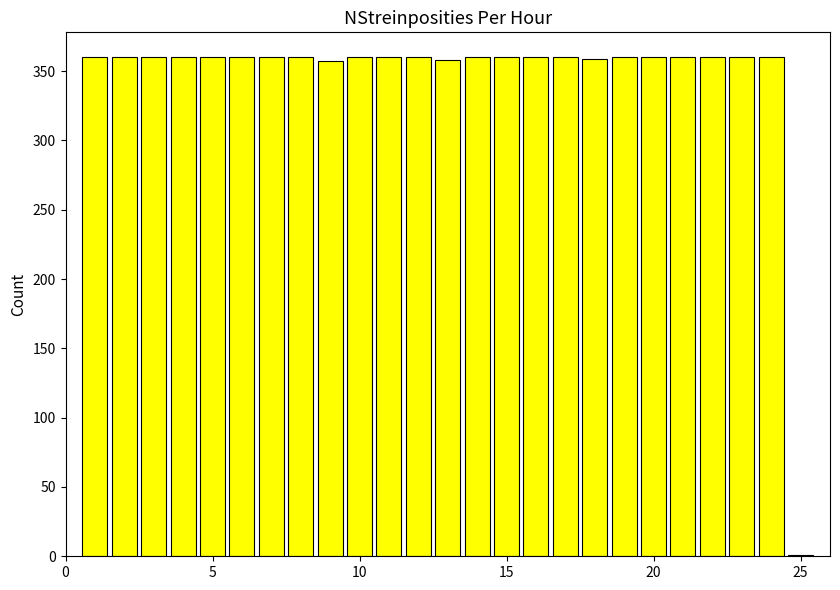

What is the greatest value displayed?

360